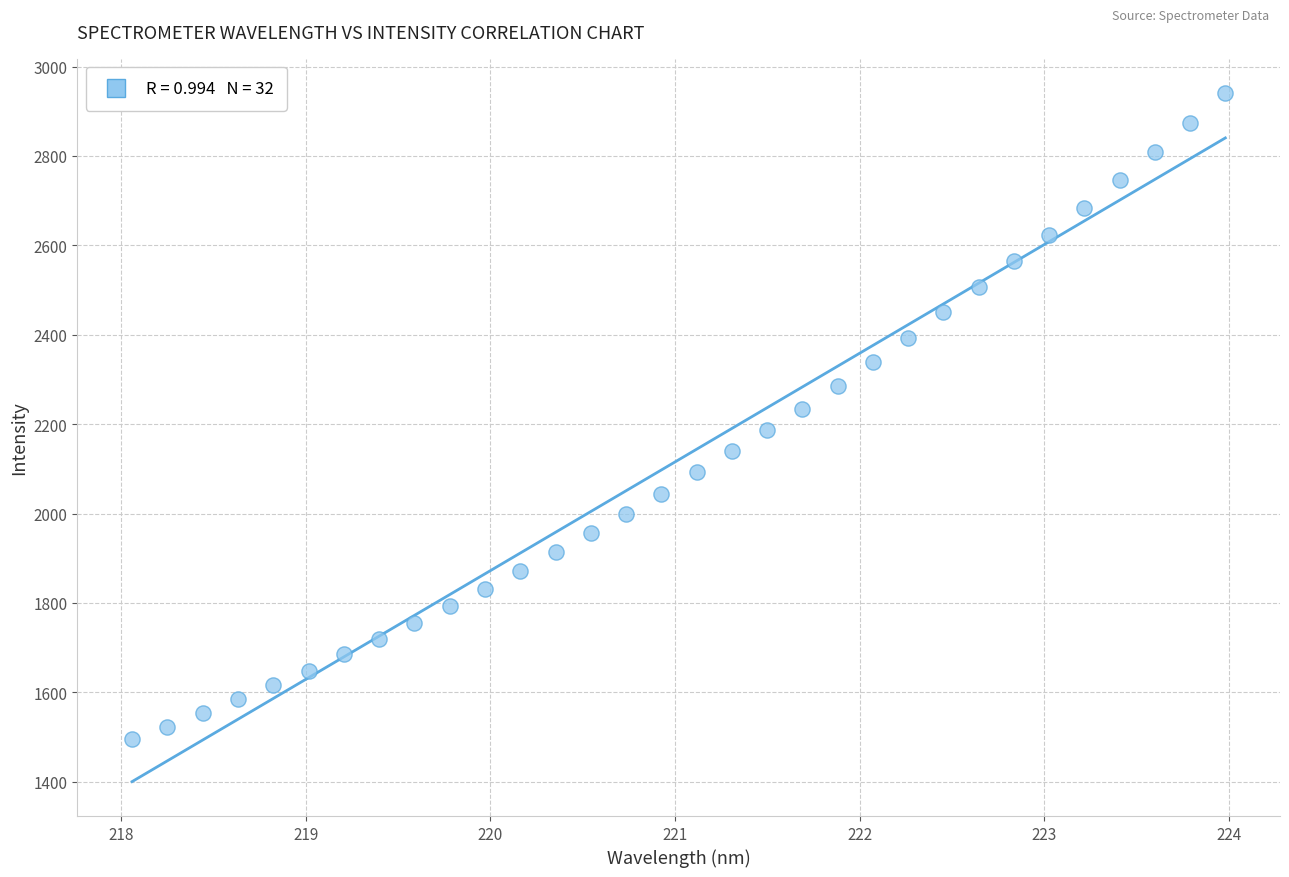

What is the range of X values (max minus min)?

5.9